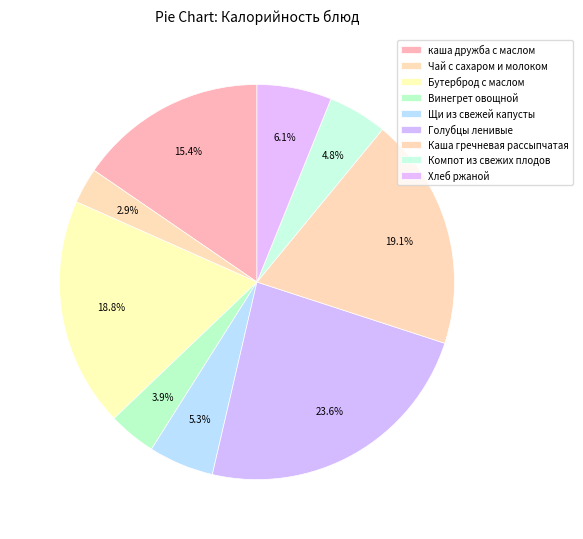

To the nearest percent, what percentage of the pie is Голубцы ленивые?

24%